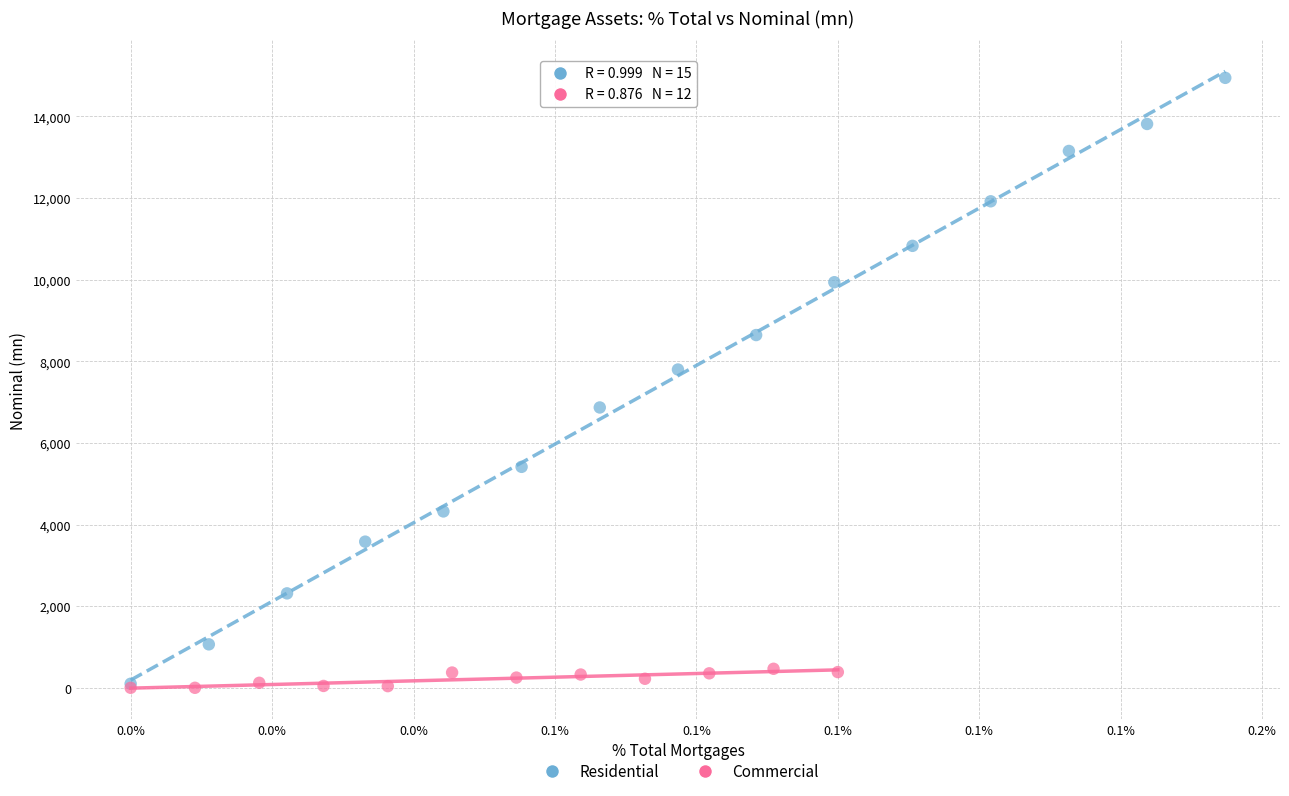

Which series reaches the maximum Y coordinate?

Residential